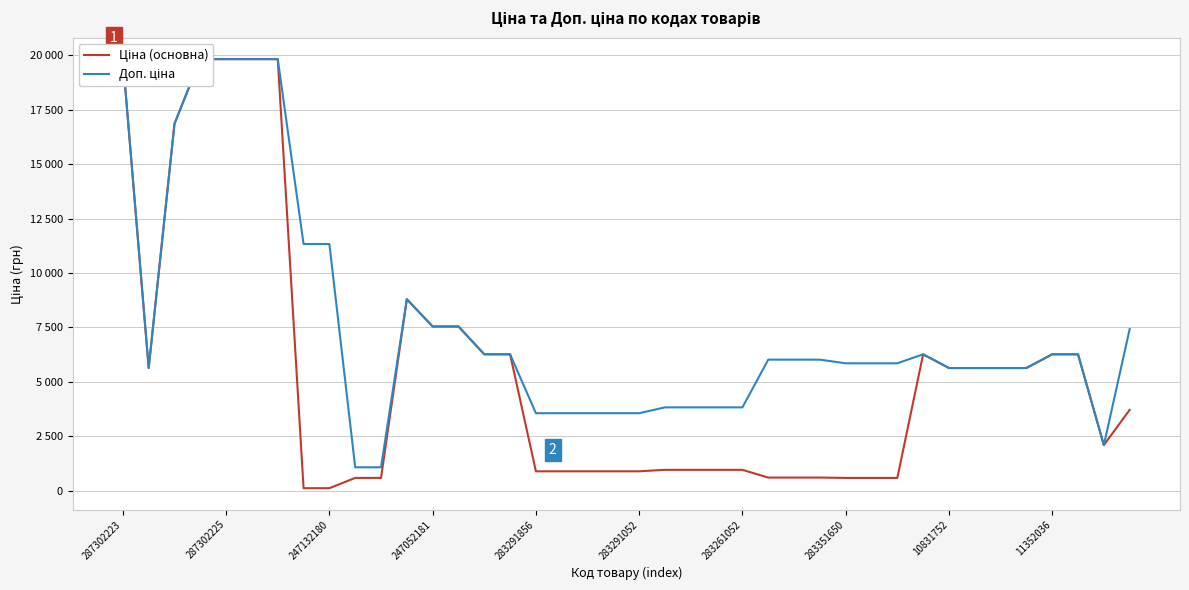

Is it true that Доп. ціна equals 5852.9 at 29?

True